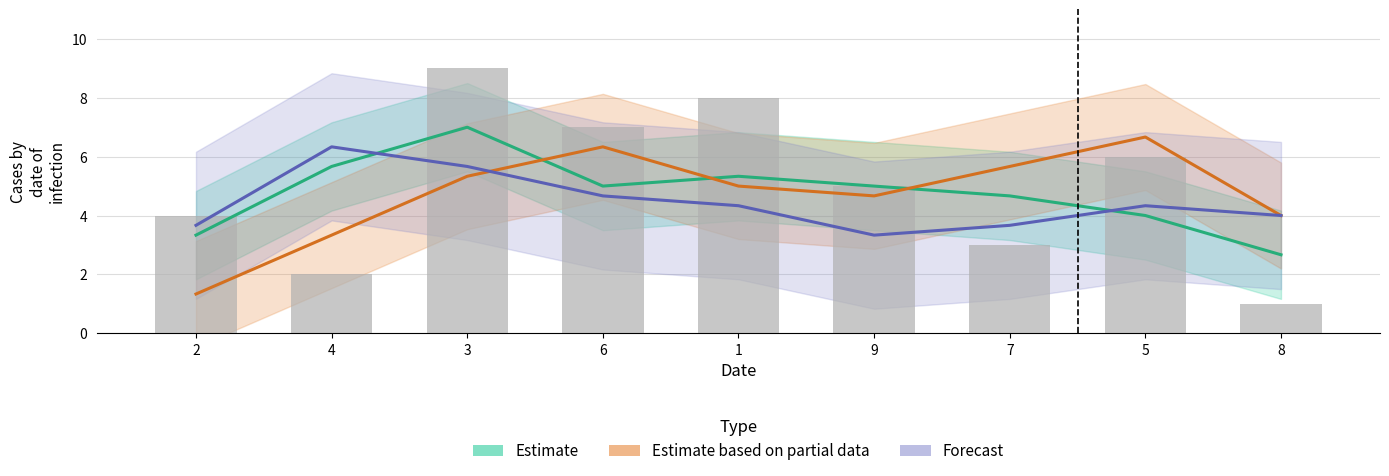

What is the greatest value displayed?

7.0